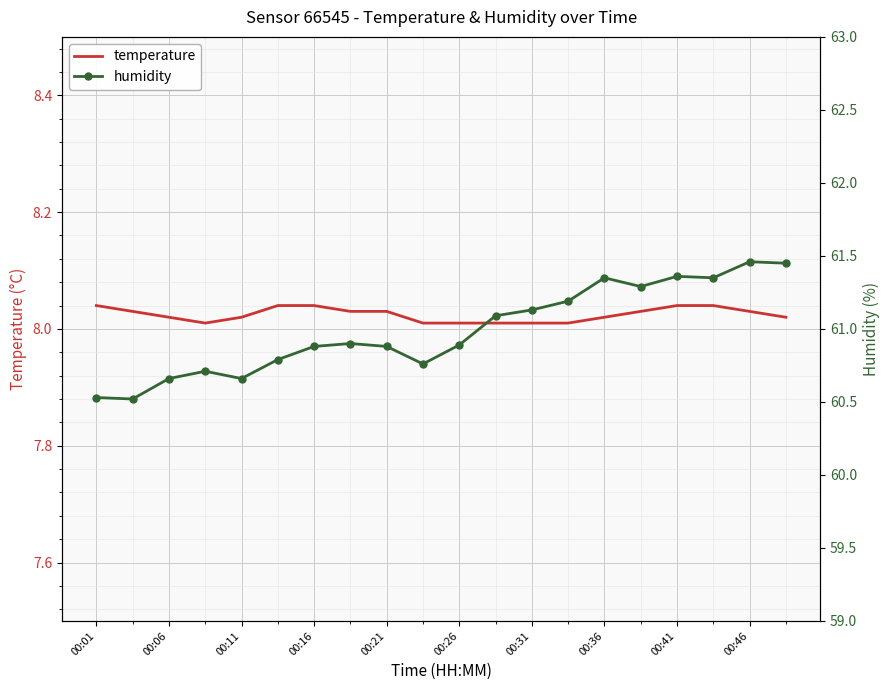

True or false: humidity and temperature cross at least once.

False